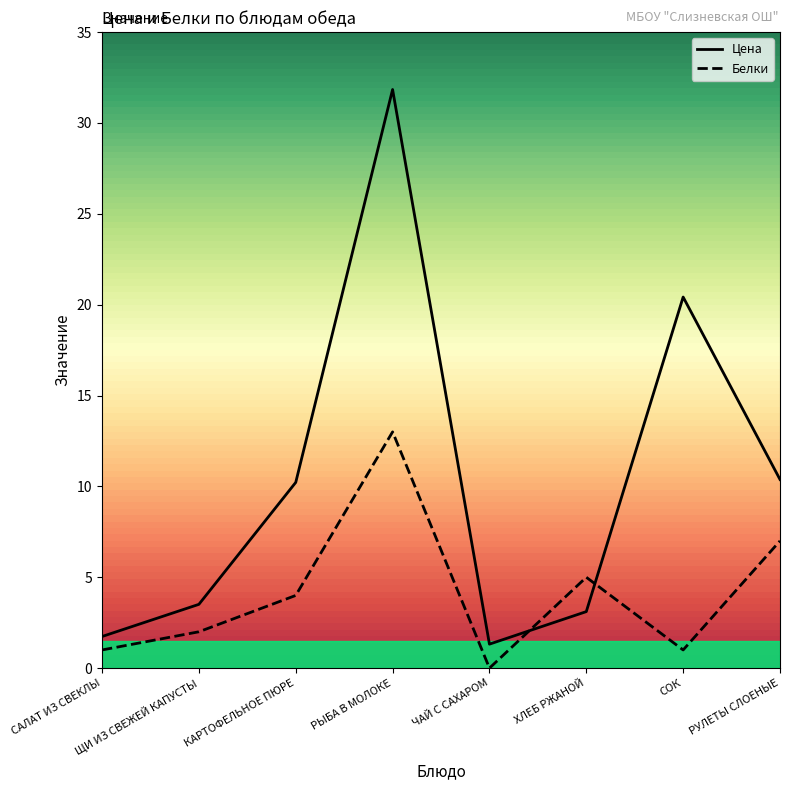

Reading left to right, list all the values displayed in this chart.

Цена: САЛАТ ИЗ СВЕКЛЫ=1.7	ЩИ ИЗ СВЕЖЕЙ КАПУСТЫ=3.5	КАРТОФЕЛЬНОЕ ПЮРЕ=10.2	РЫБА В МОЛОКЕ=31.8	ЧАЙ С САХАРОМ=1.3	ХЛЕБ РЖАНОЙ=3.1	СОК=20.4	РУЛЕТЫ СЛОЕНЫЕ=10.4
Белки: САЛАТ ИЗ СВЕКЛЫ=1.0	ЩИ ИЗ СВЕЖЕЙ КАПУСТЫ=2.0	КАРТОФЕЛЬНОЕ ПЮРЕ=4.0	РЫБА В МОЛОКЕ=13.0	ЧАЙ С САХАРОМ=0.0	ХЛЕБ РЖАНОЙ=5.0	СОК=1.0	РУЛЕТЫ СЛОЕНЫЕ=7.0